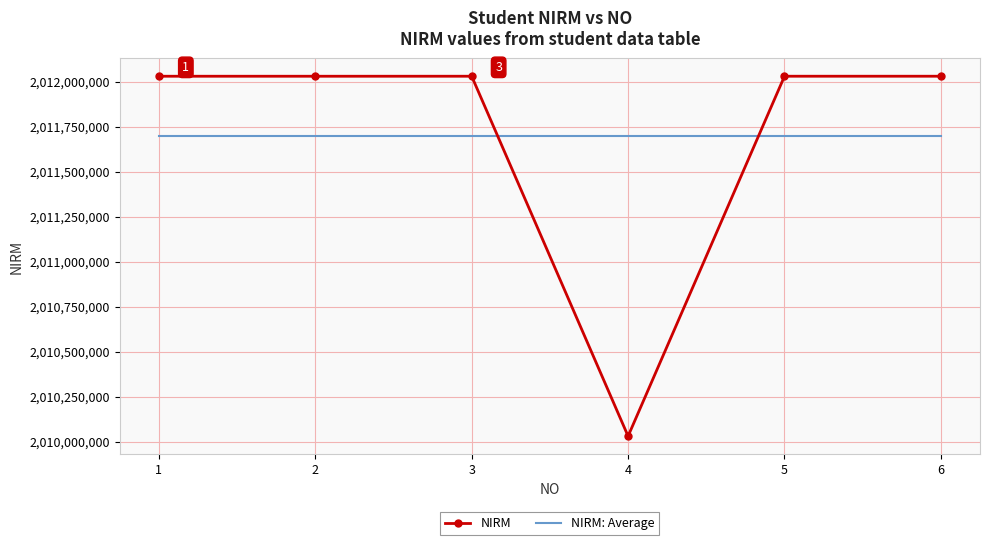

Rank the series at 5 from lowest to highest value.

NIRM: Average, NIRM